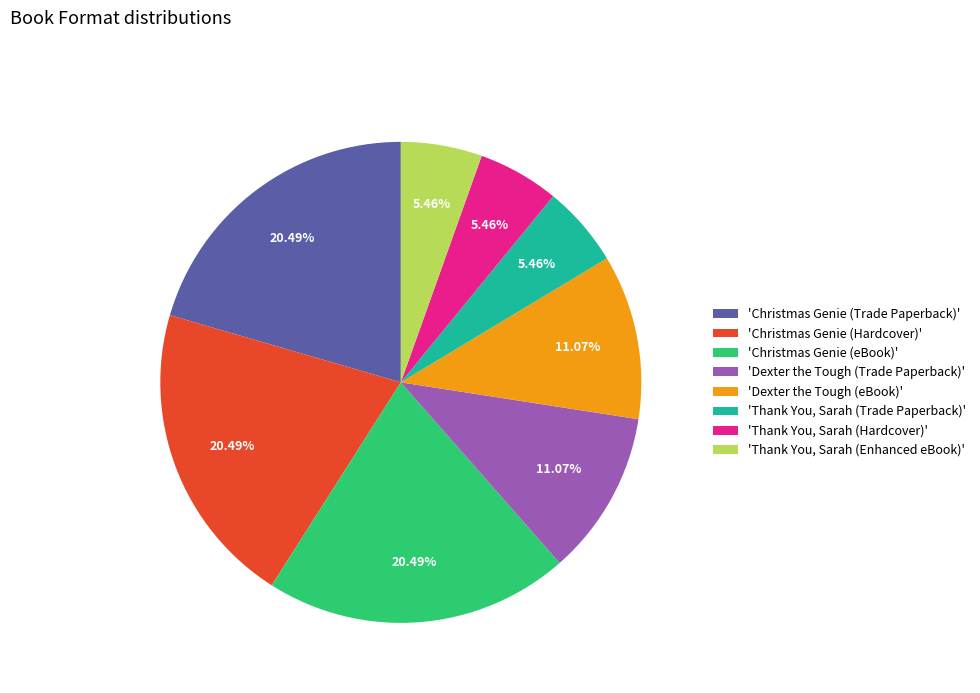

Does any single category account for the majority?

No